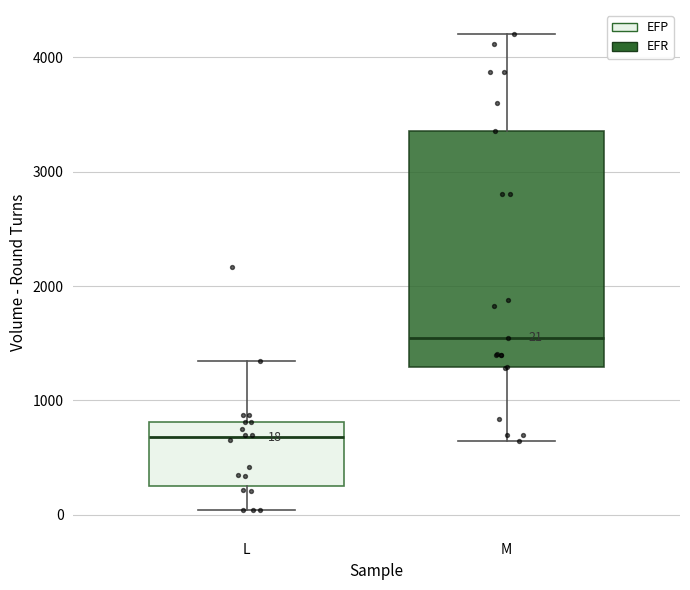

Comparing the boxes themselves (not the whiskers), which one is the tallest?

M